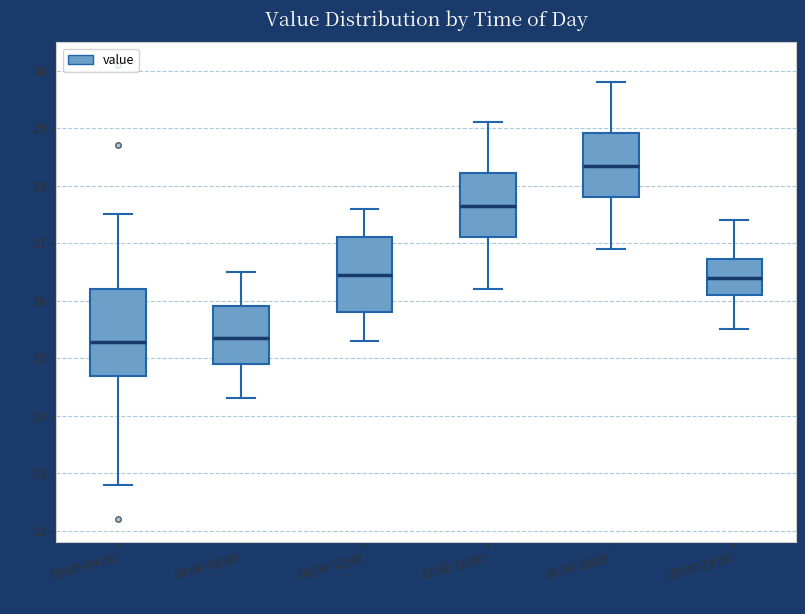

Reading left to right, read every box against the y-axis: the position of its median line, the range the box covers, and the ends of its whiskers. The values are not printed on the chart, so give them approximately, as read against the axis.

00:00-04:00: median 25.3, box 24.7 to 26.2, whiskers 22.8 to 27.5
04:00-08:00: median 25.4, box 24.9 to 25.9, whiskers 24.3 to 26.5
08:00-12:00: median 26.5, box 25.8 to 27.1, whiskers 25.3 to 27.6
12:00-16:00: median 27.7, box 27.1 to 28.2, whiskers 26.2 to 29.1
16:00-20:00: median 28.4, box 27.8 to 28.9, whiskers 26.9 to 29.8
20:00-24:00: median 26.4, box 26.1 to 26.7, whiskers 25.5 to 27.4